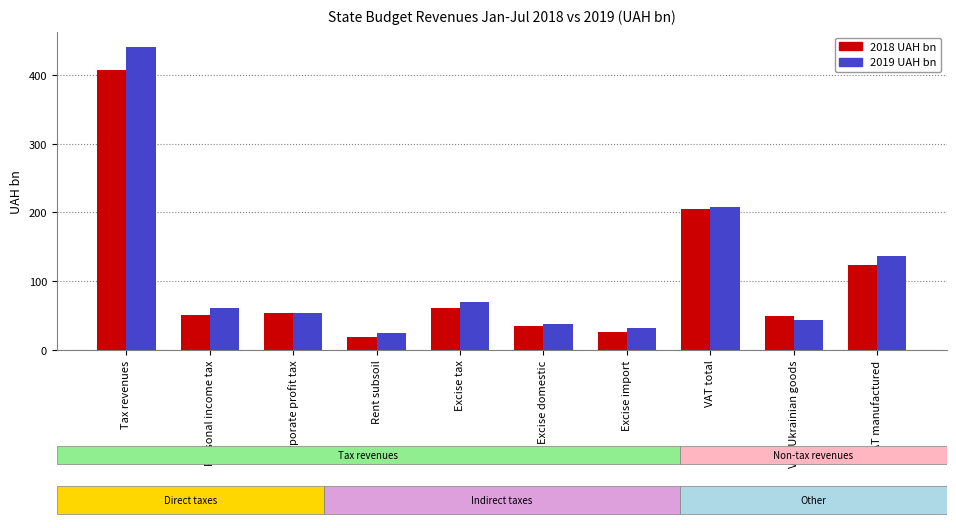

Rank the series by their average value, from lowest to highest.

2018 UAH bn, 2019 UAH bn